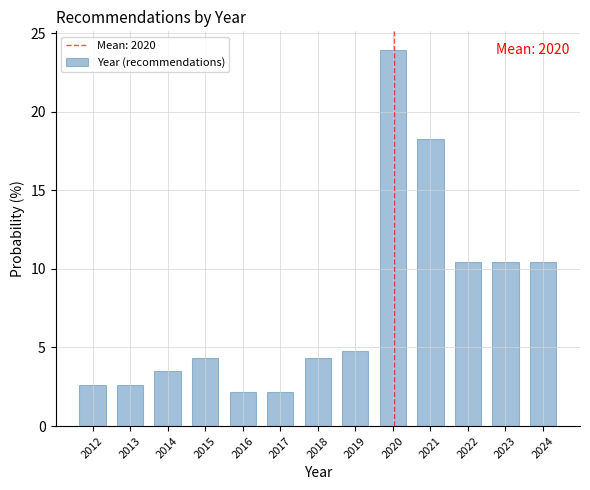

Which range on the x-axis has the tallest bar?

2019.5 to 2020.5